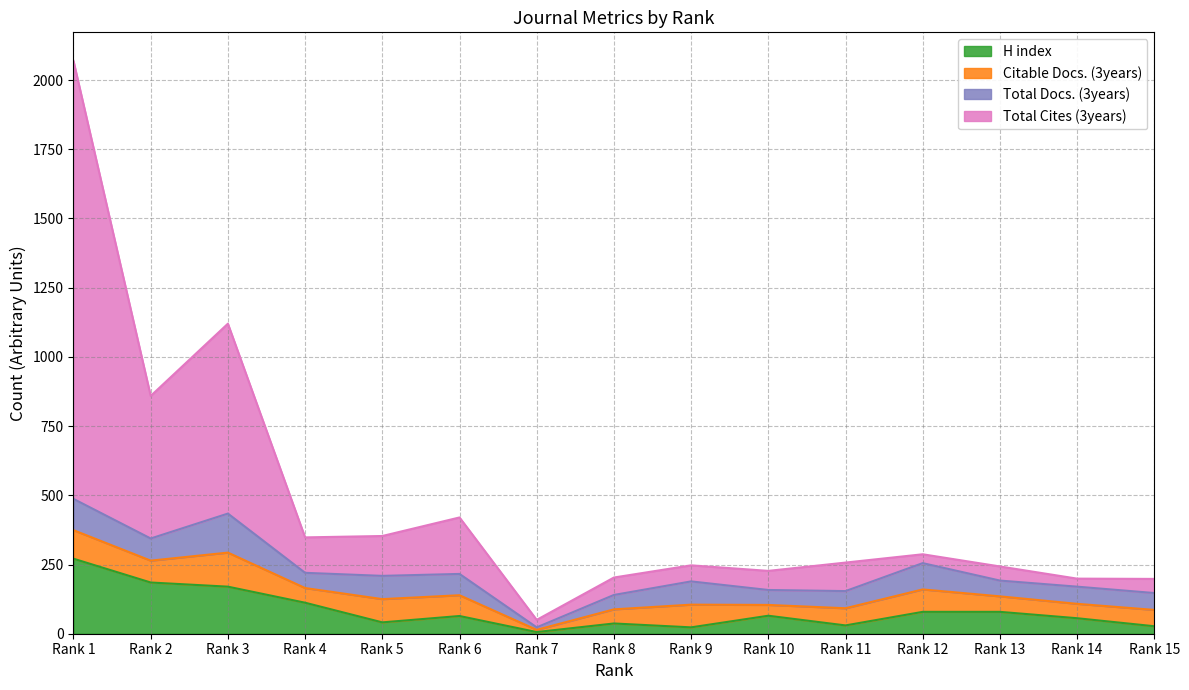

Does the chart display data point markers on the line(s)?

No